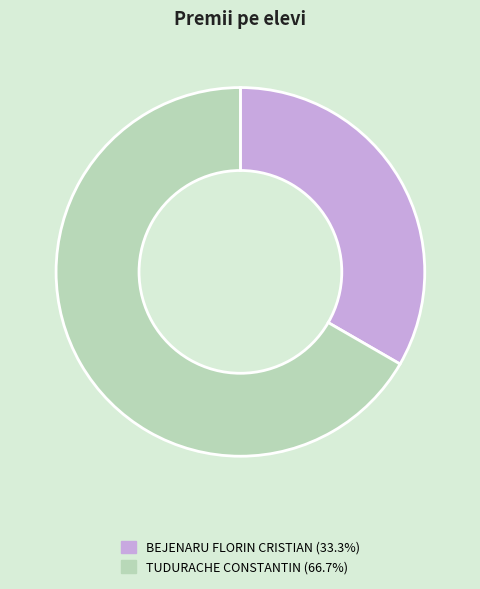

What is the smallest slice in the pie chart?

BEJENARU FLORIN CRISTIAN